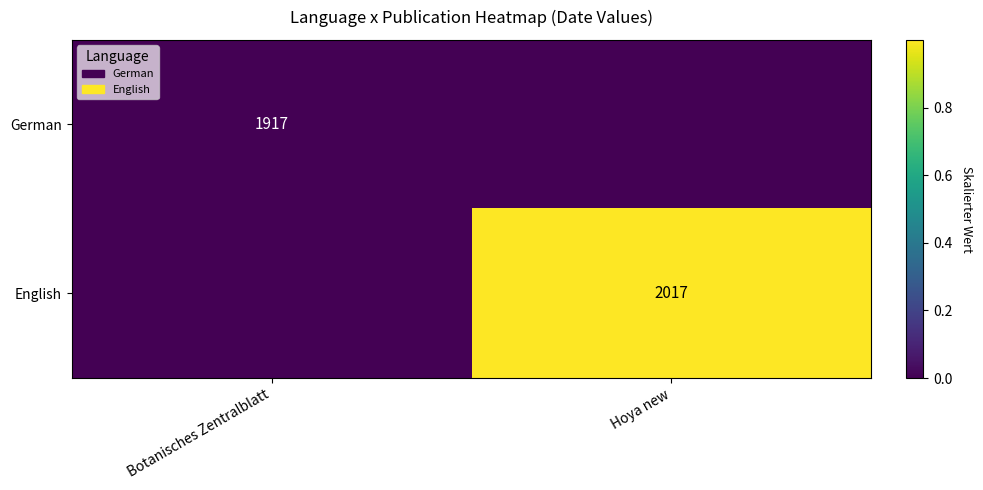

The value of German at Botanisches Zentralblatt is 1917. True or false?

True